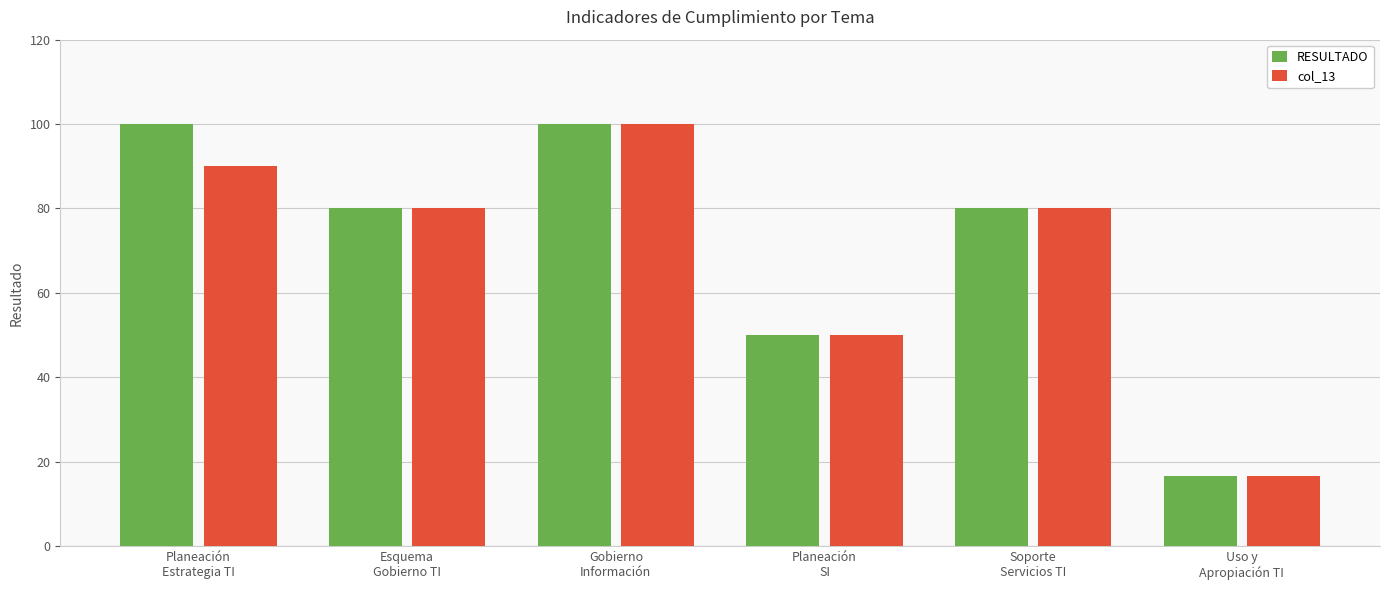

What is the average value of the col_13 series?

69.4